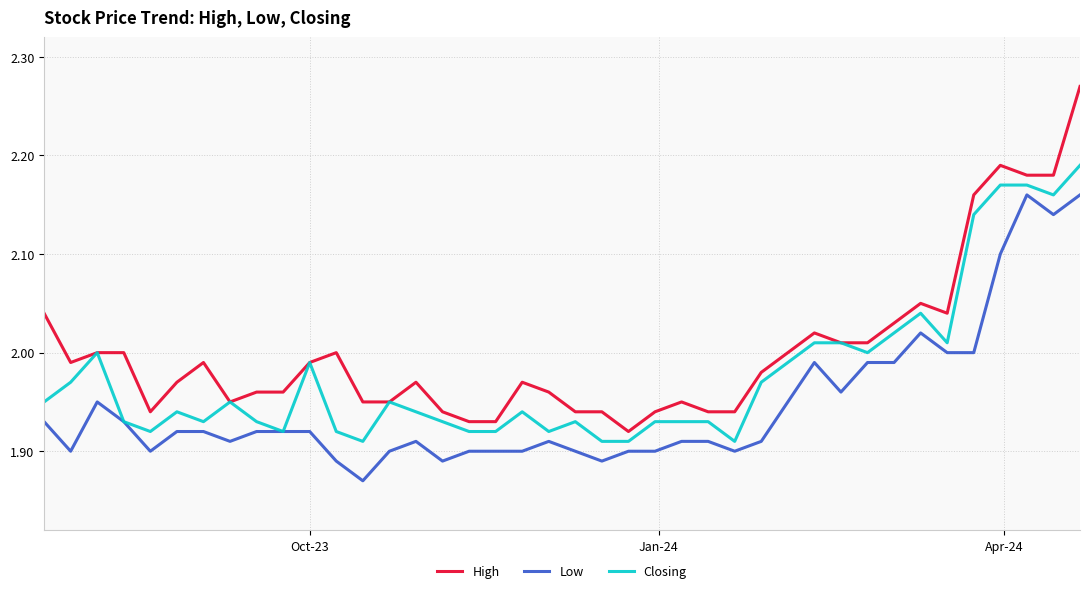

Is this an area chart (filled region under the line)?

No